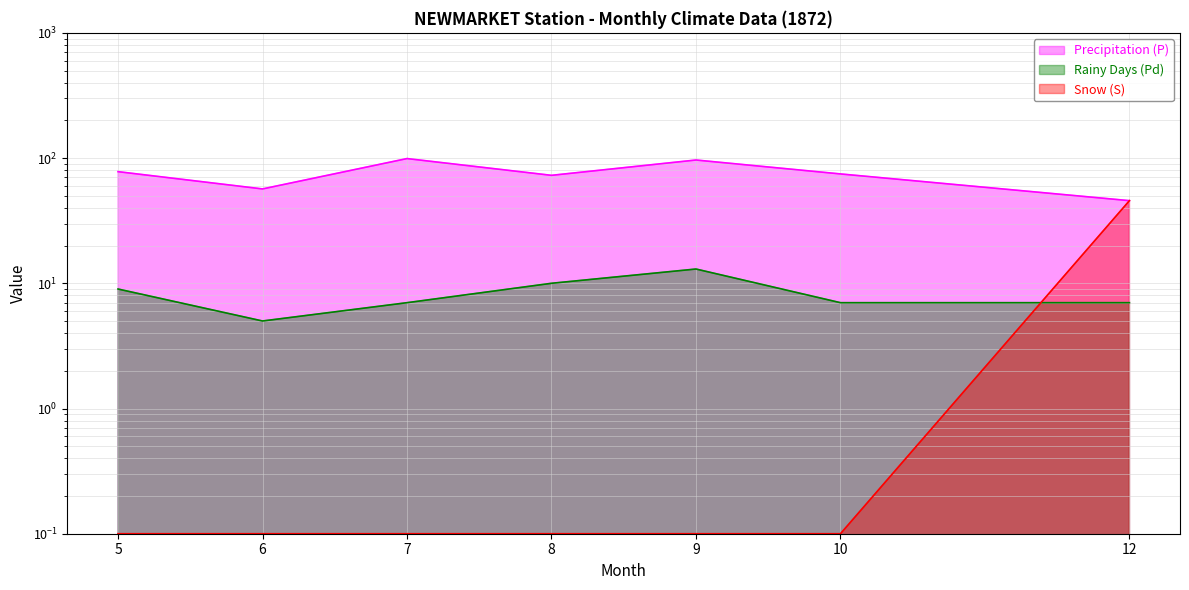

Reading left to right, what are all the values shown in this chart?

Precipitation (P): 77.9	56.7	99.1	72.8	96.5	74.7	45.7
Rainy Days (Pd): 9.0	5.0	7.0	10.0	13.0	7.0	7.0
Snow (S): 0.1	0.1	0.1	0.1	0.1	0.1	45.7